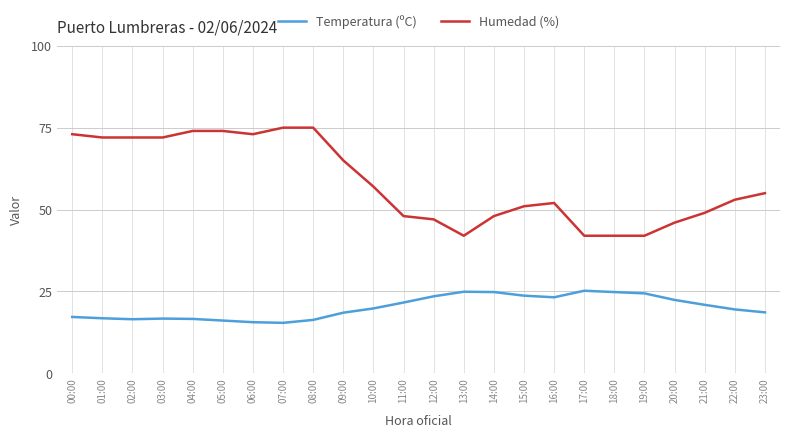

Which series has the largest total across all categories?

Humedad (%)